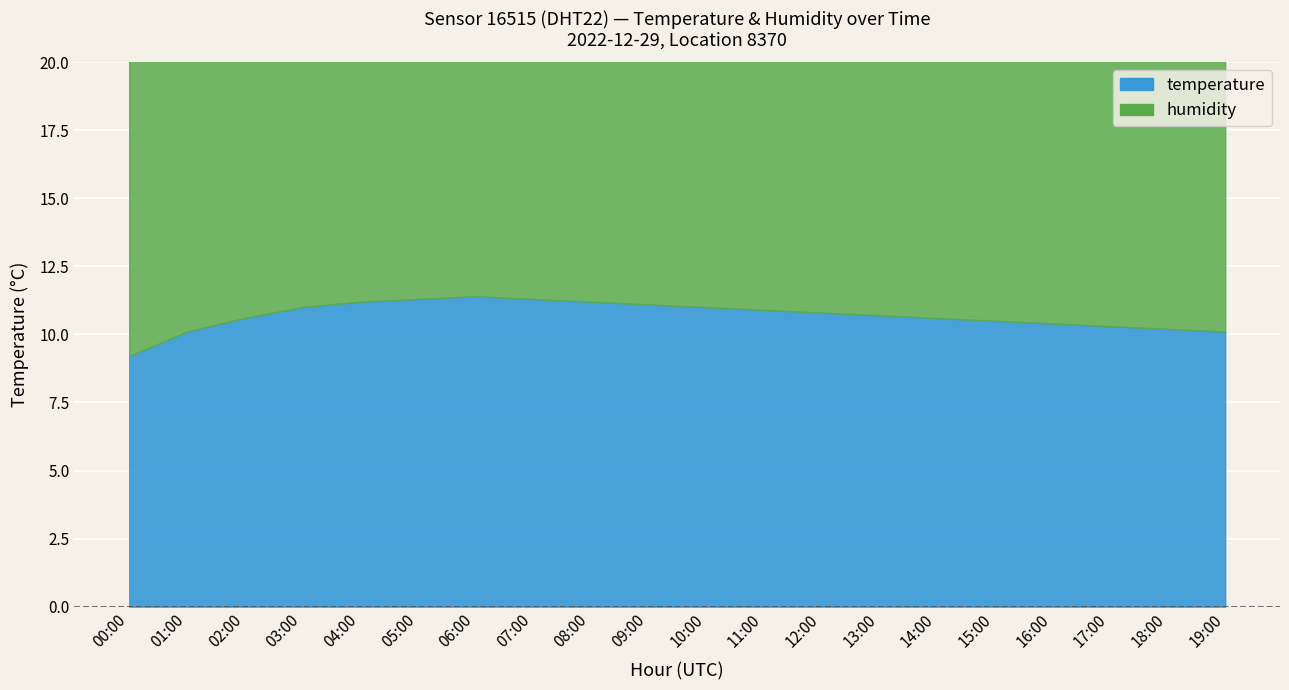

Between 13:00 and 19:00, which series saw the biggest shift?

temperature